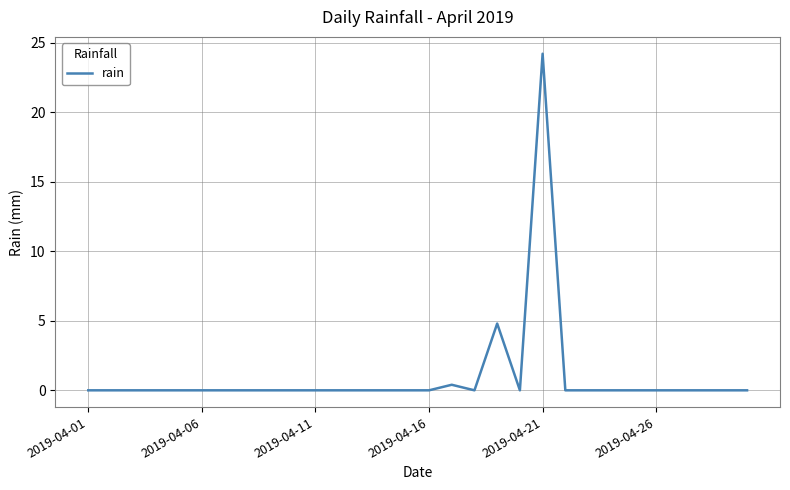

What is the difference between the maximum and minimum values?

24.2